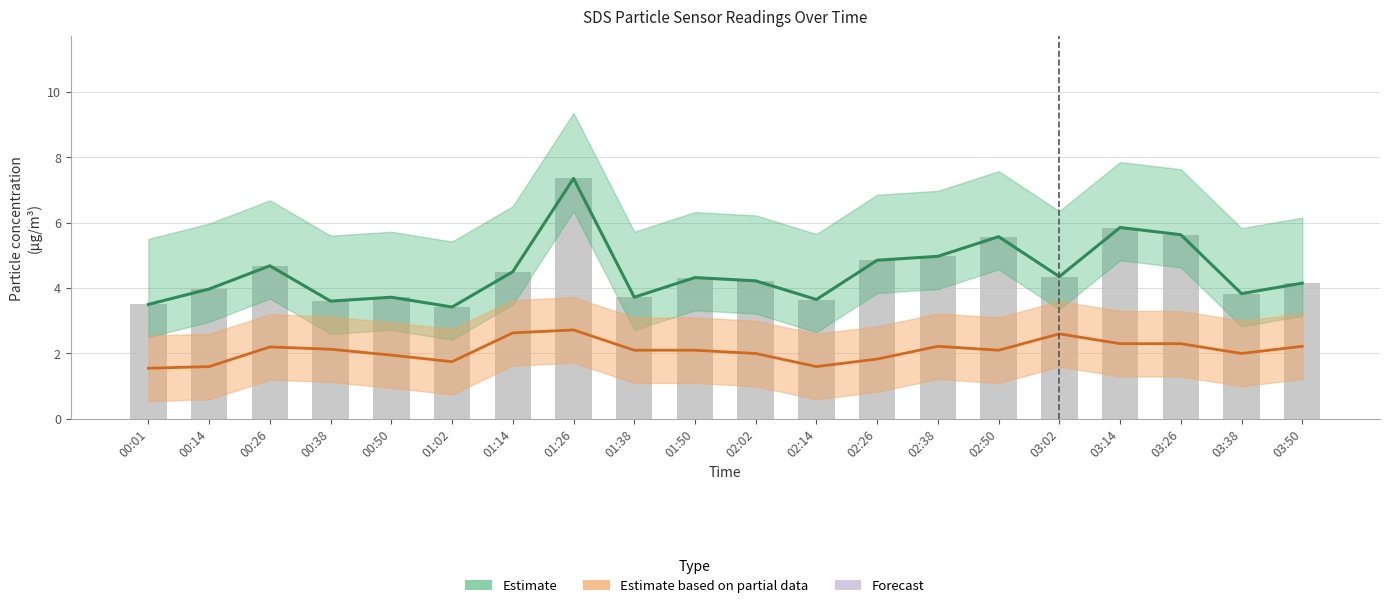

What is the greatest value displayed?

7.3